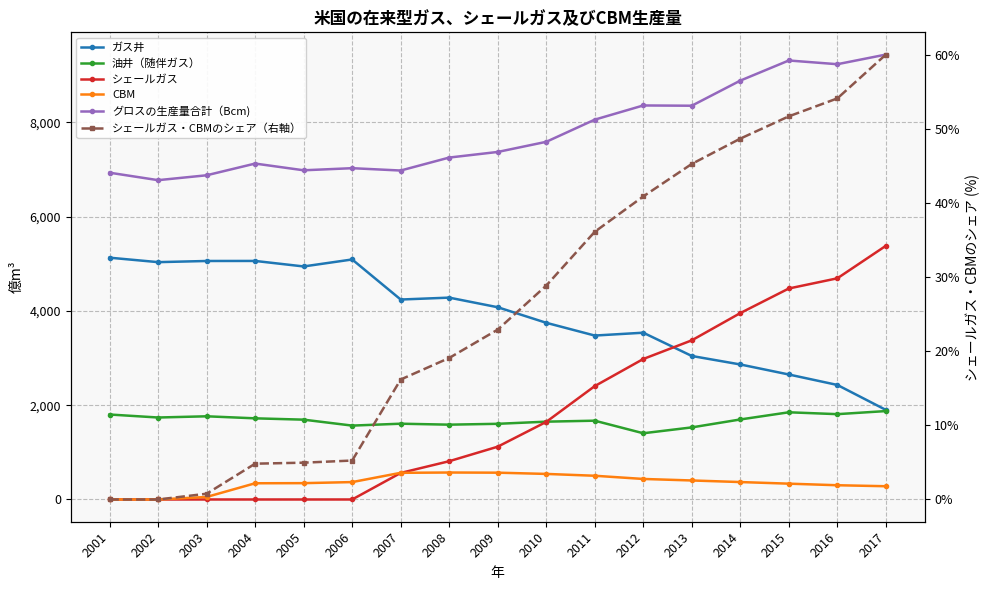

What is the average value of the CBM series?

352.6